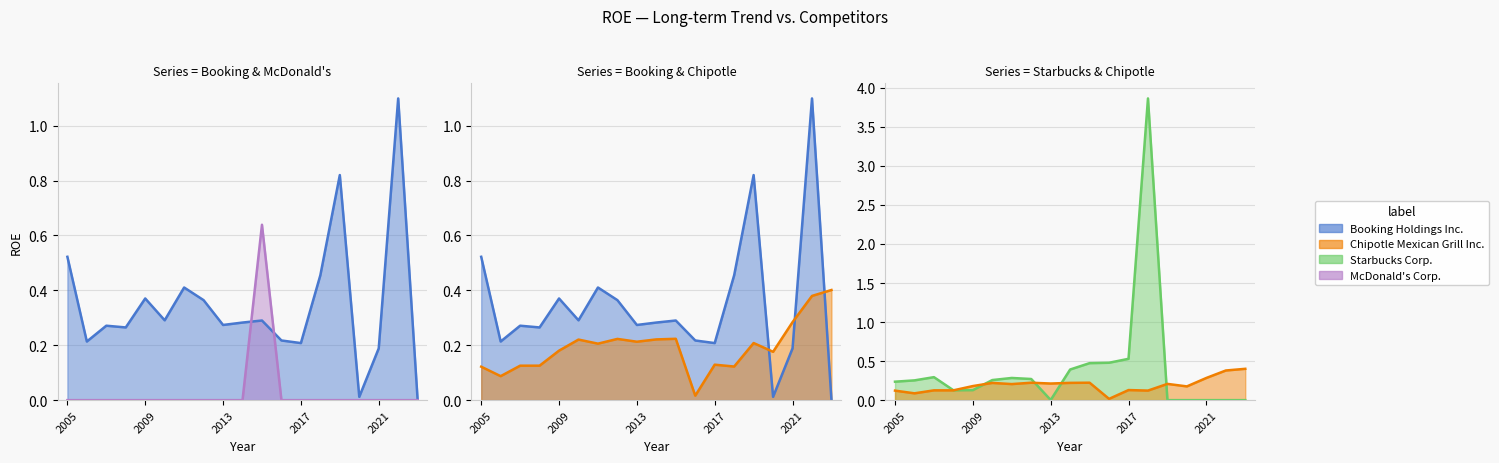

What are all the series names shown in the legend?

Booking Holdings Inc., Chipotle Mexican Grill Inc., Starbucks Corp., McDonald's Corp.